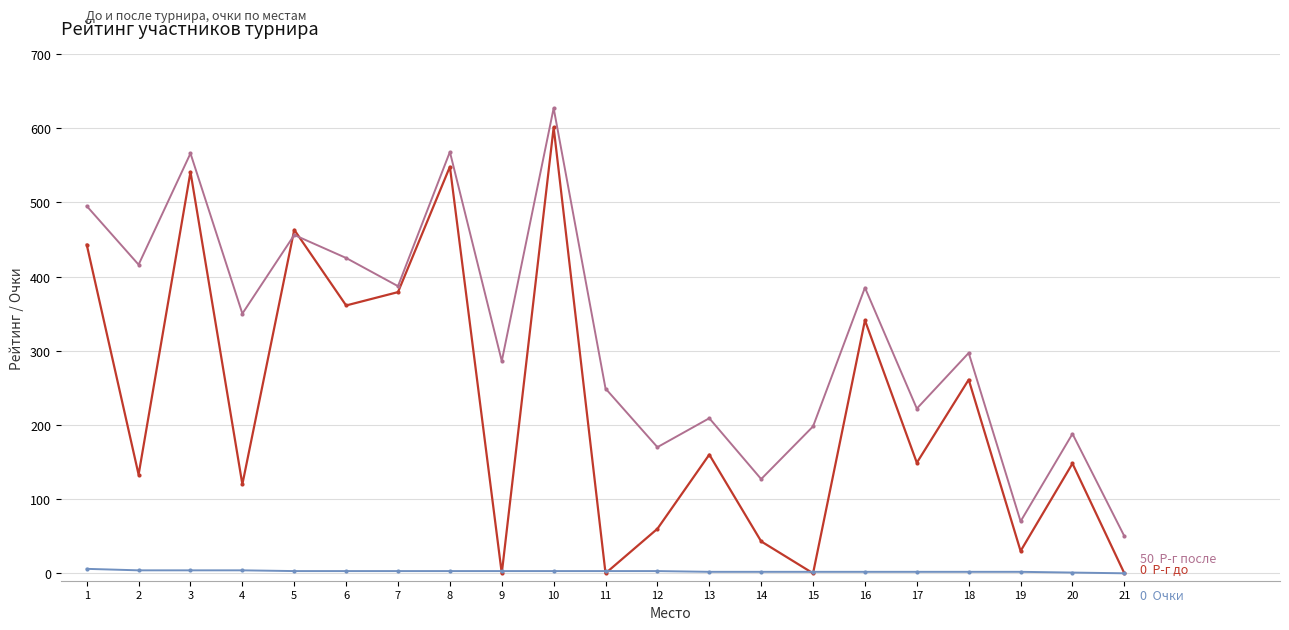

At which category is the sum across all series the highest?

10